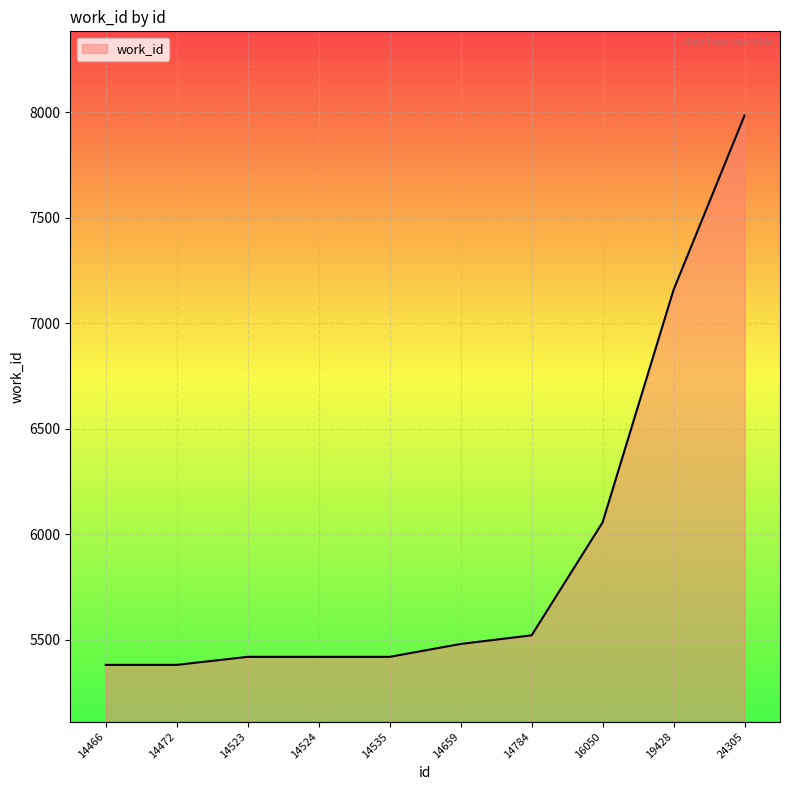

What is the difference between the maximum and minimum values?

2603